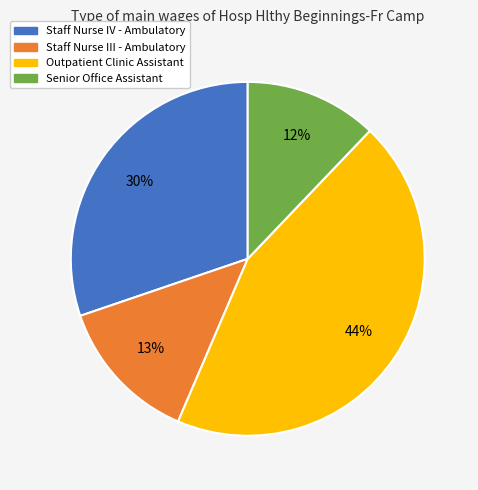

Is it true that Staff Nurse III - Ambulatory is 13% of the pie?

True